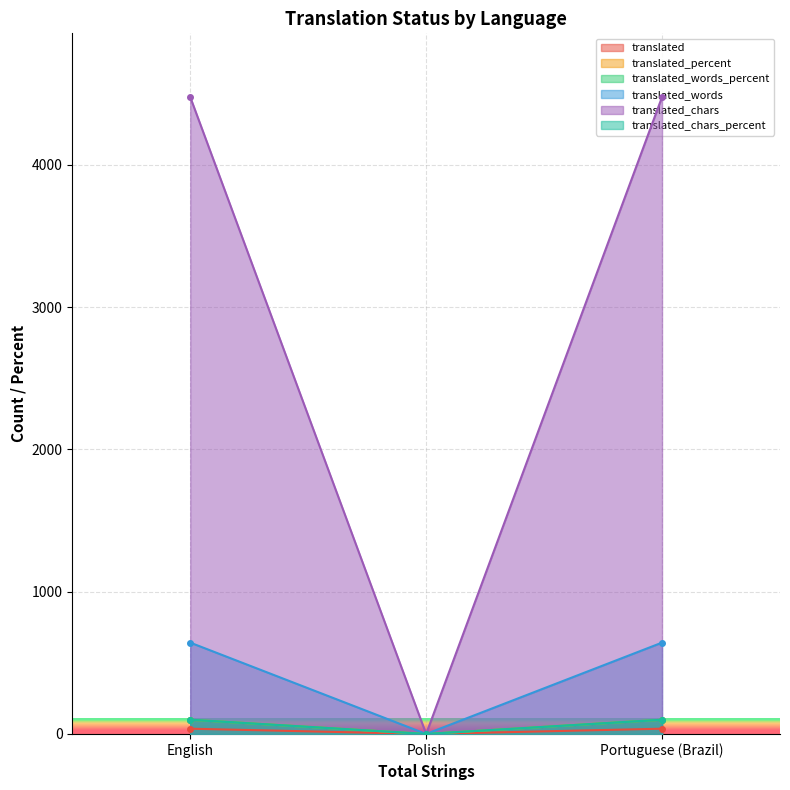

Which series has the largest total across all categories?

translated_chars